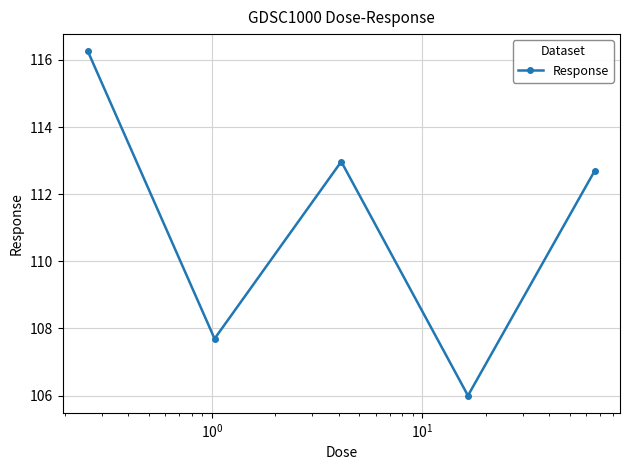

What is the sum of all values?

555.6